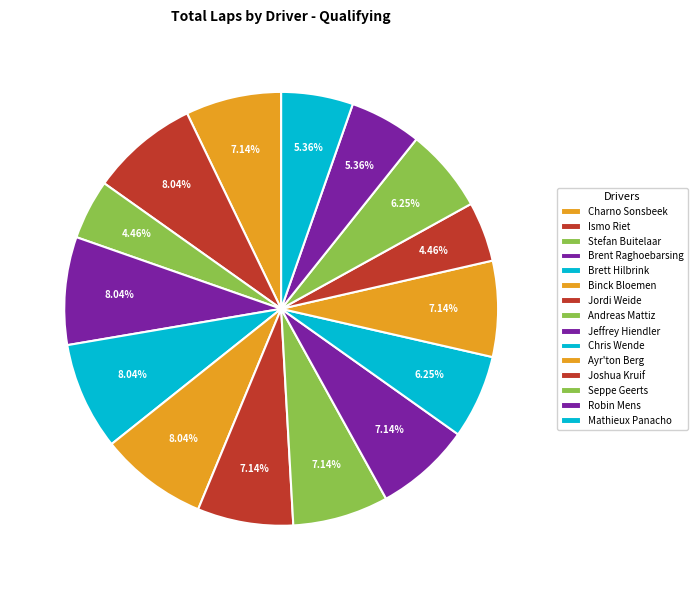

Approximately how many times larger is the value at Stefan Buitelaar compared to Seppe Geerts?

0.7